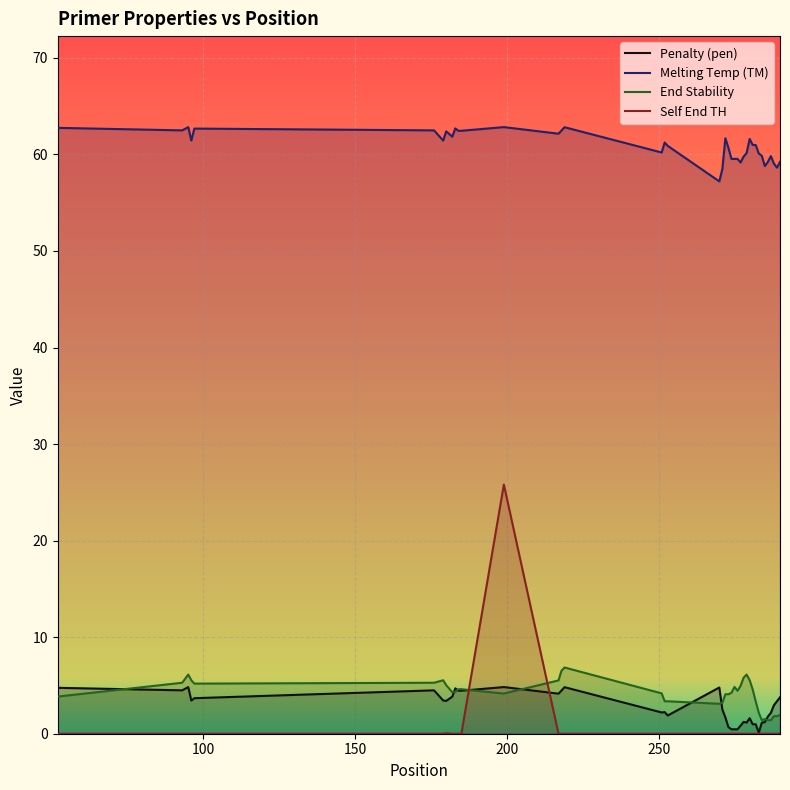

True or false: Melting Temp (TM) and Self End TH intersect in this chart.

False